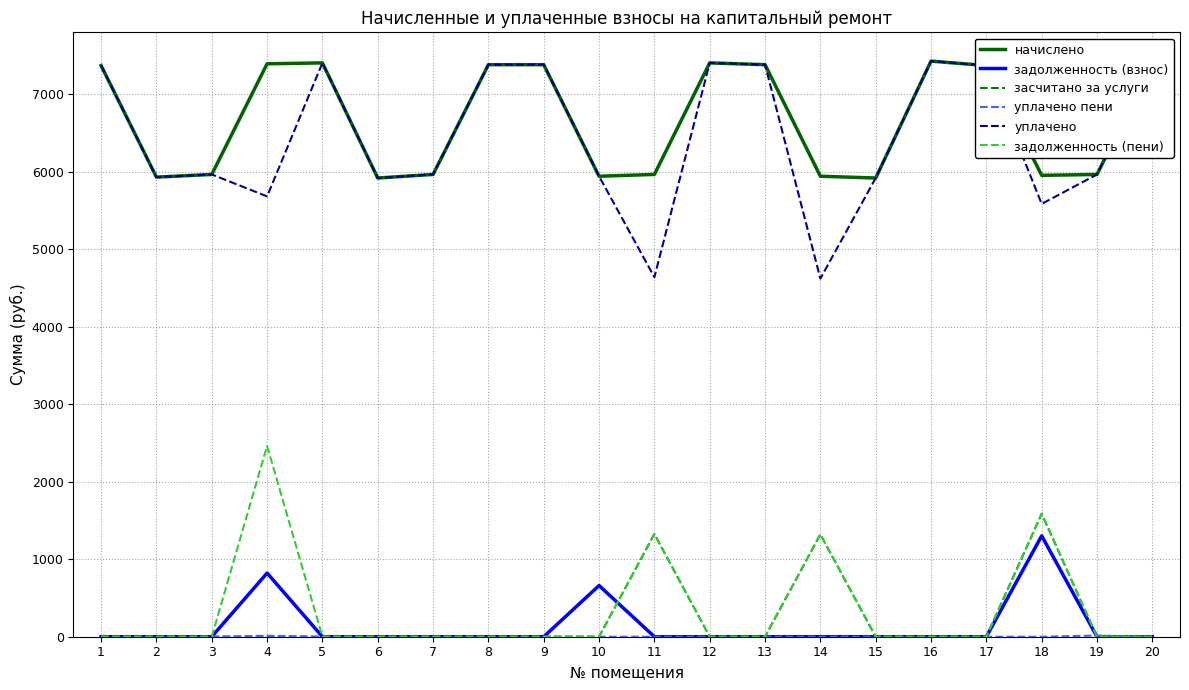

What is the average value of the засчитано за услуги series?

211.7